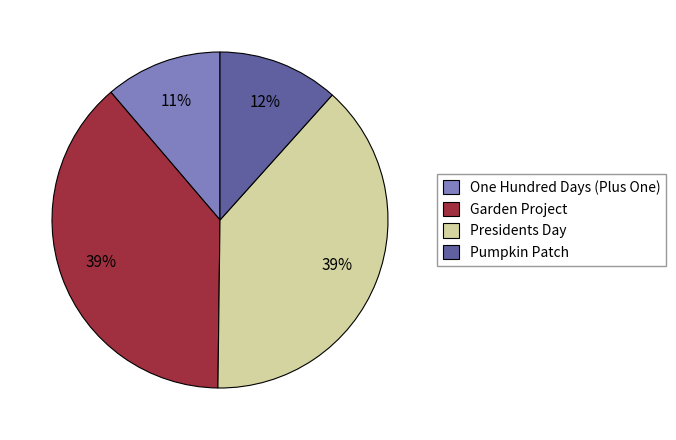

To the nearest percent, what is the combined percentage of Garden Project and Pumpkin Patch?

50%